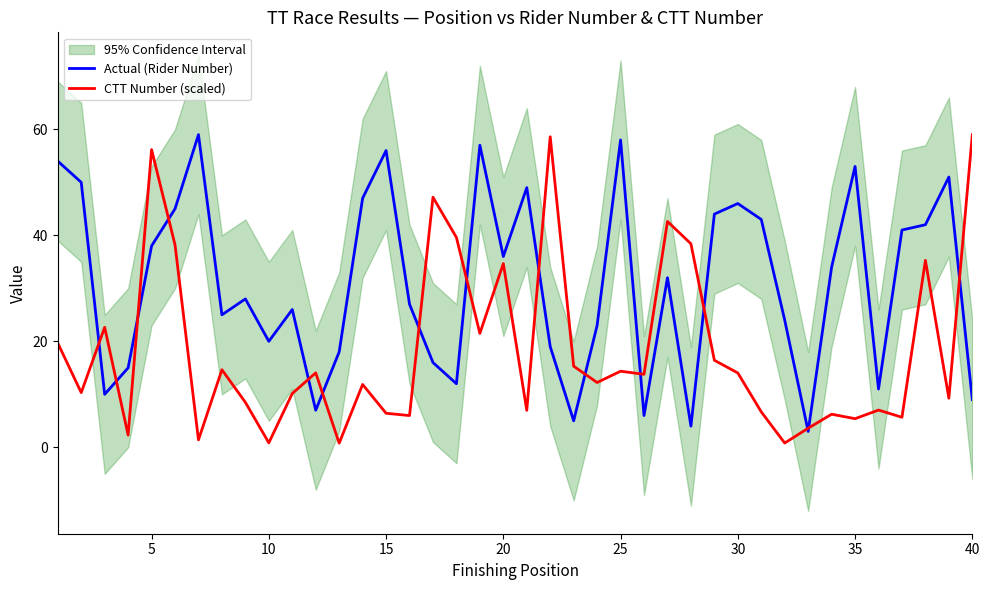

What are all the series names shown in the legend?

Actual (Rider Number), CTT Number (scaled)